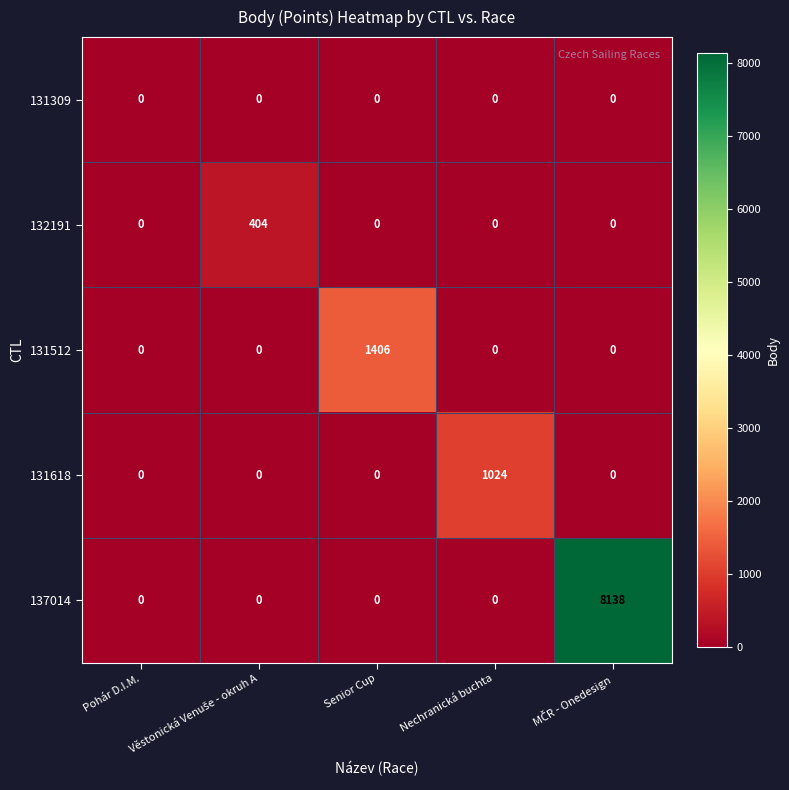

What is the highest value of the 137014 series?

8138